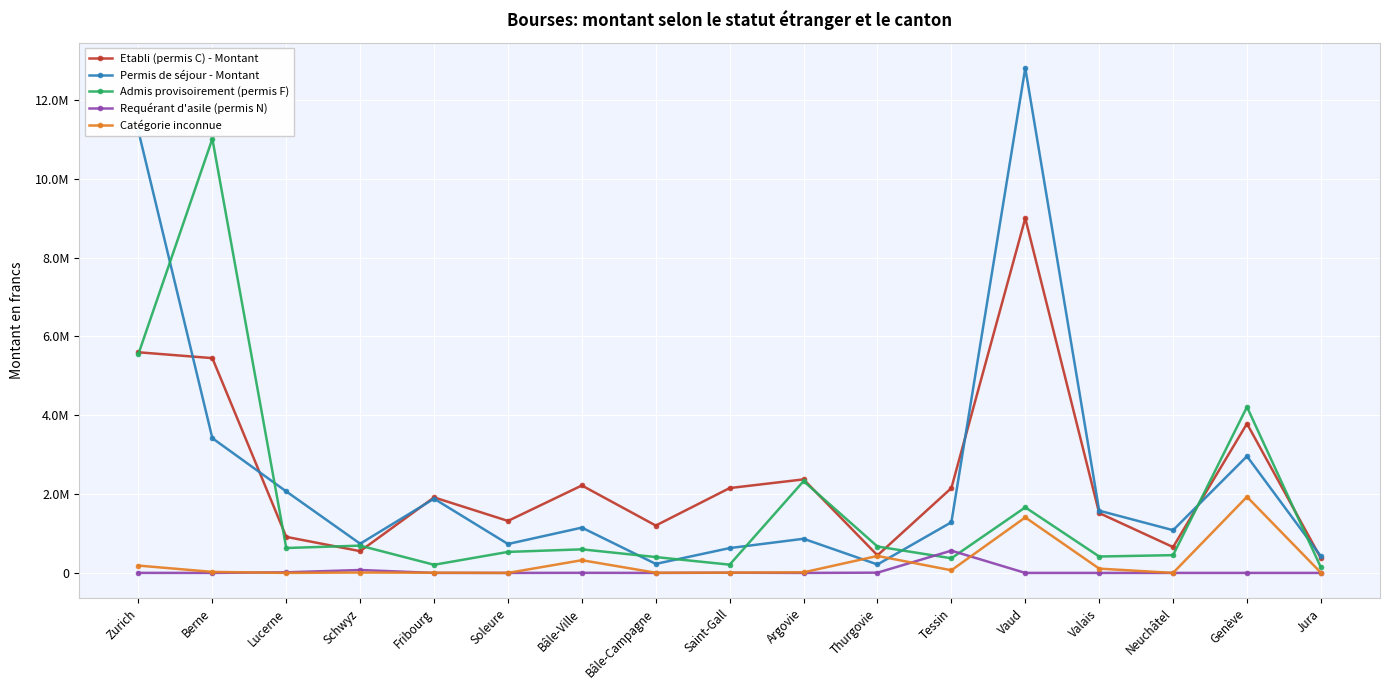

At which category is the sum across all series the highest?

Vaud